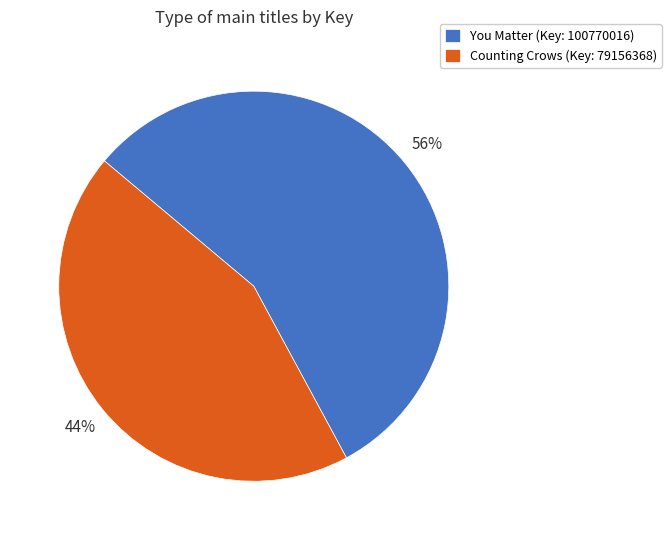

How many slices are in this pie chart?

2